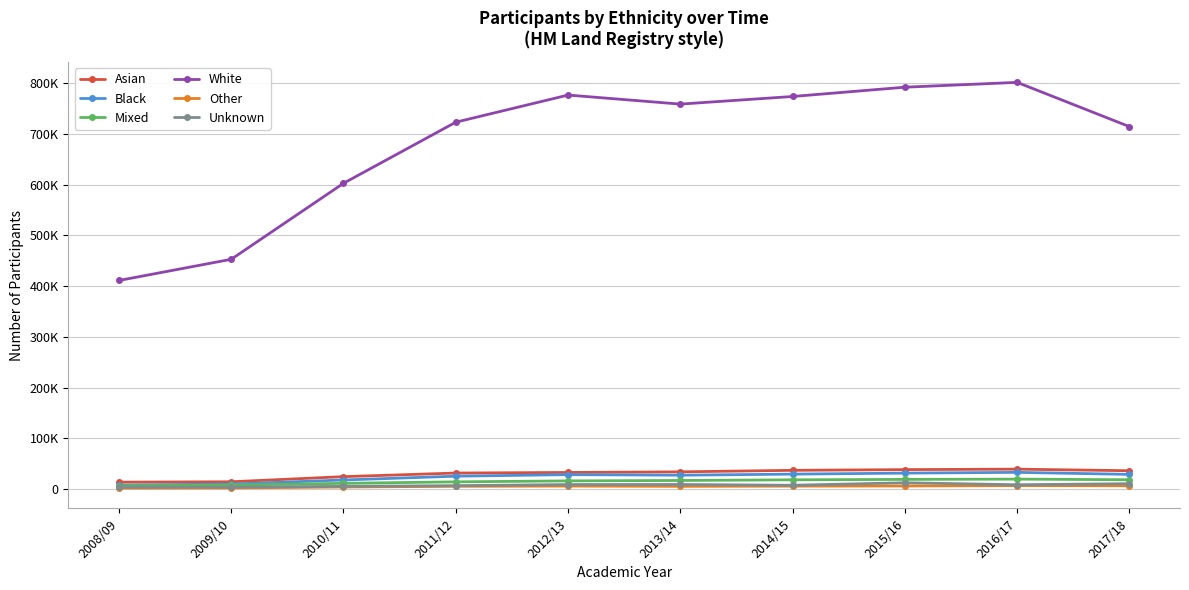

Read the Other value at 2015/16, to the nearest 100.

6200